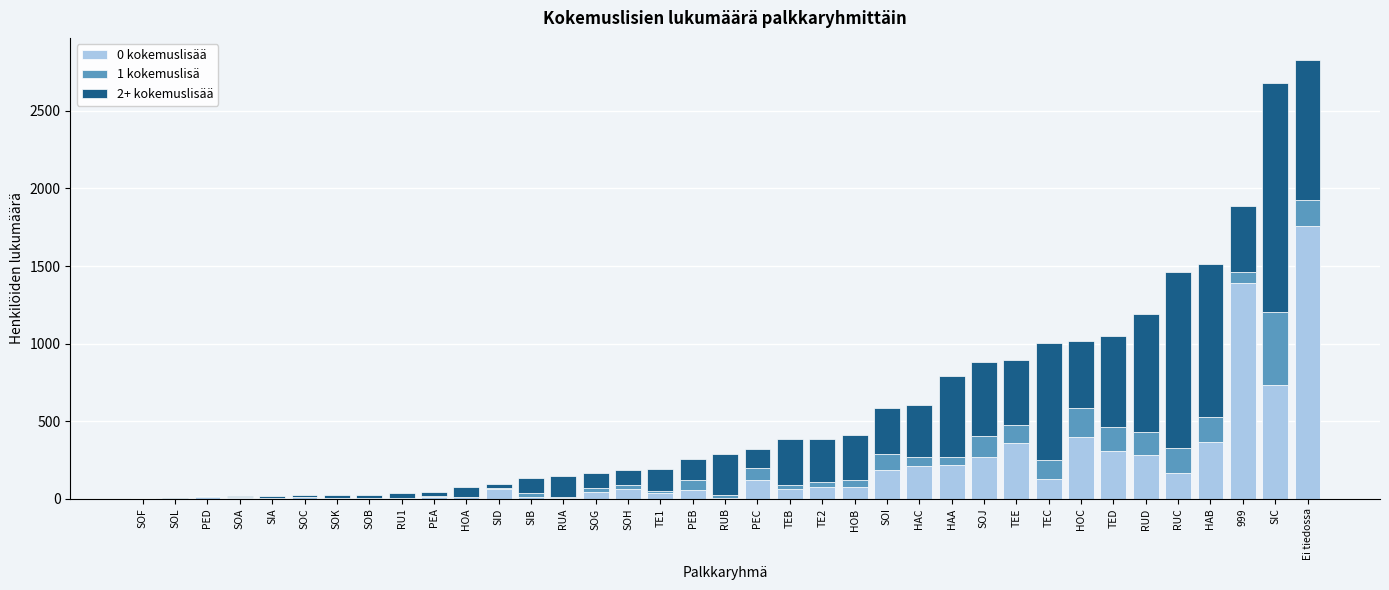

Which category has the highest value in the 0 kokemuslisää series?

Ei tiedossa